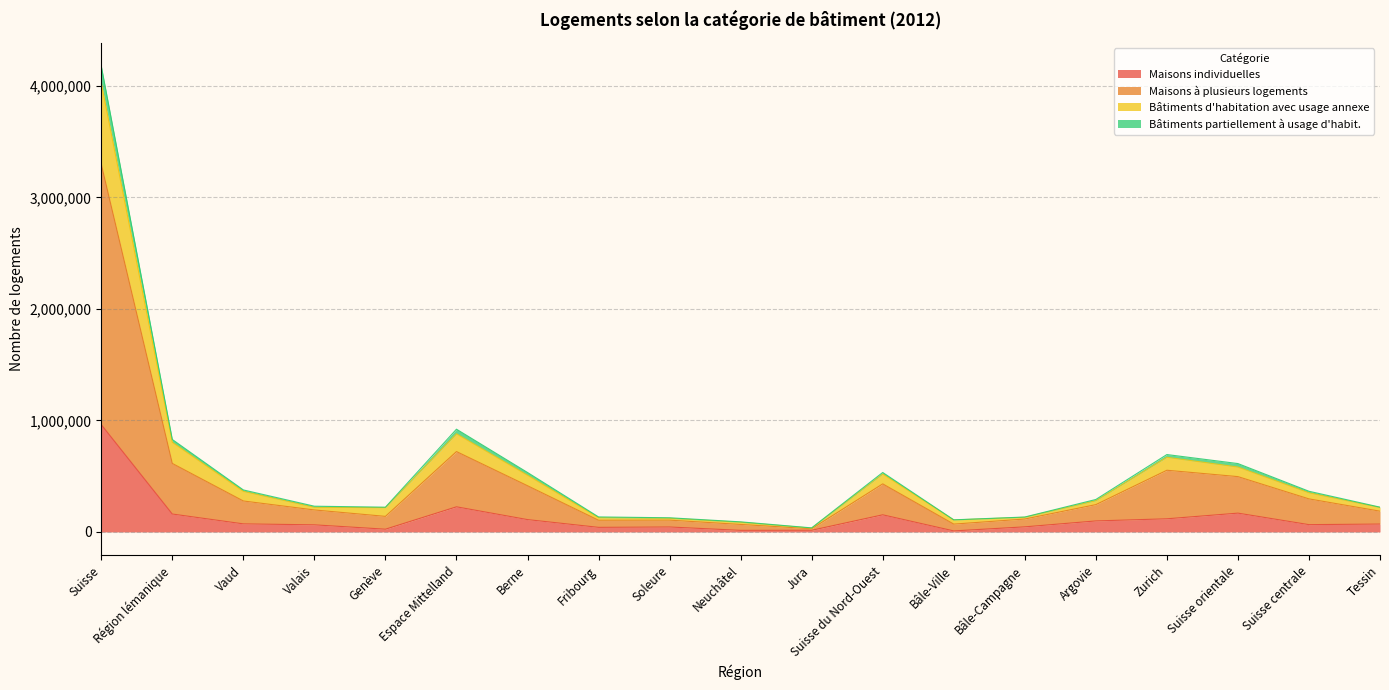

What is the highest value of the Maisons individuelles series?

962015